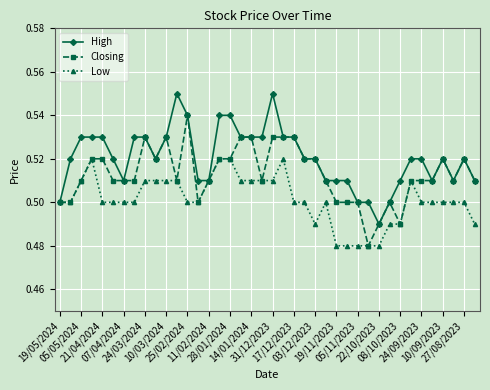

At how many categories does at least one series exceed 0?

40